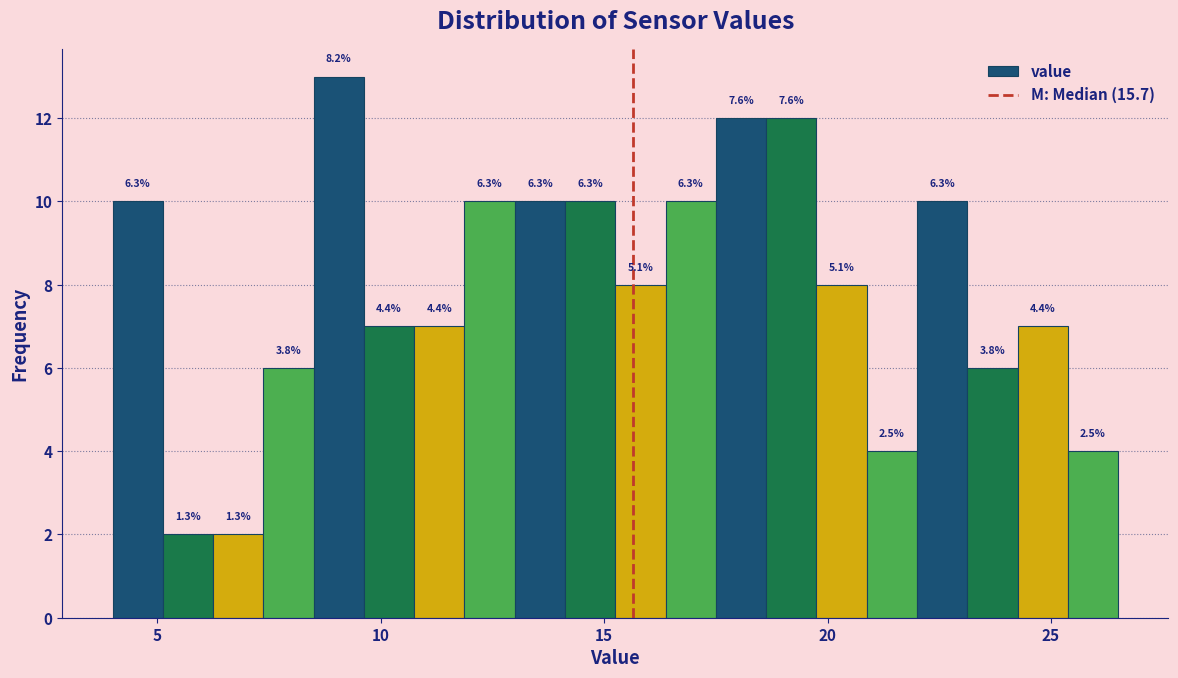

Around what value on the x-axis is the tallest bar? Give the approximate position of its centre, as read against the axis.

9.0